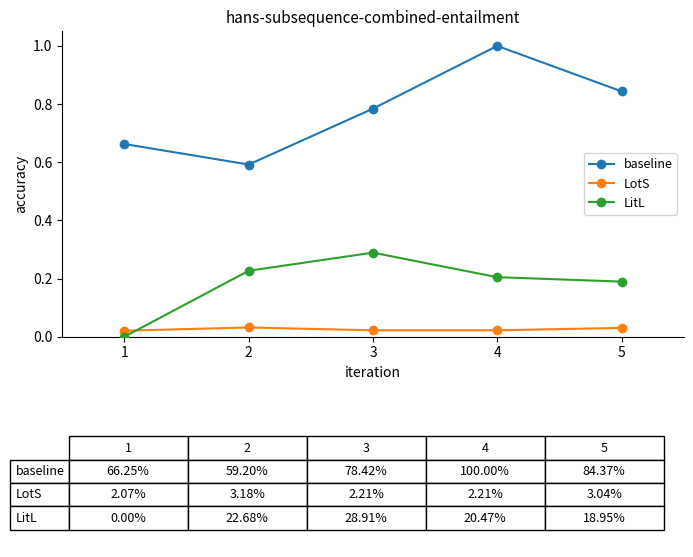

True or false: LotS and baseline intersect in this chart.

False